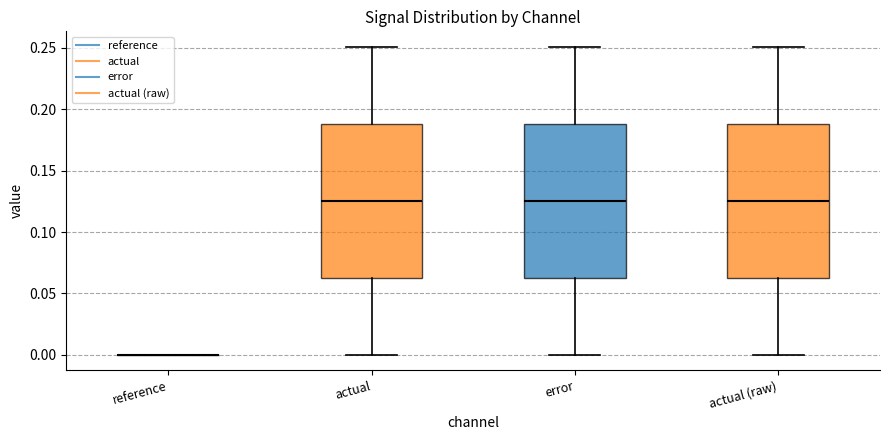

Where is the upper edge of the box for error on the y-axis? The values are not printed on the chart, so give them approximately, as read against the axis.

0.190